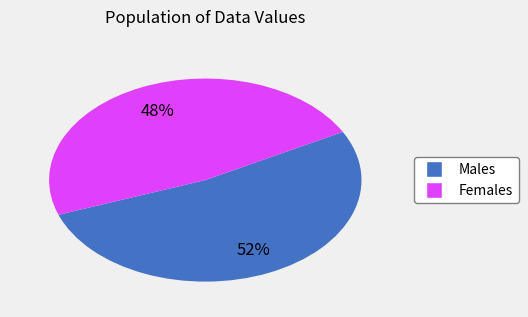

To the nearest percent, what is the average slice percentage?

50%